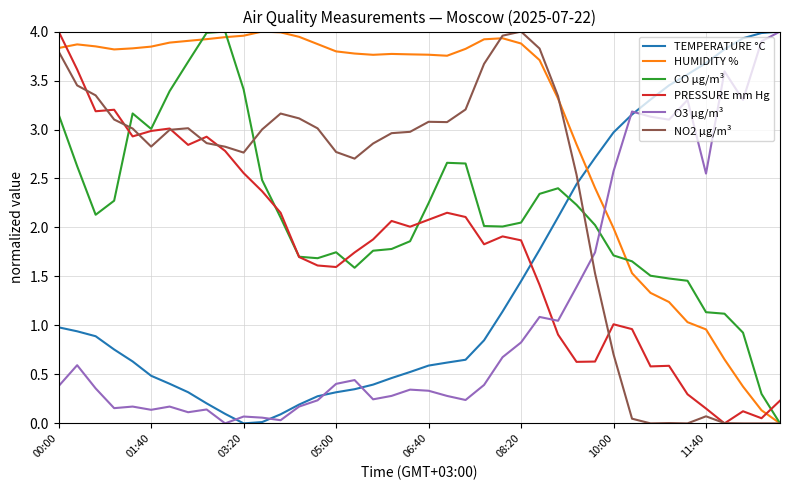

What is the sum of all HUMIDITY % values?

121.9